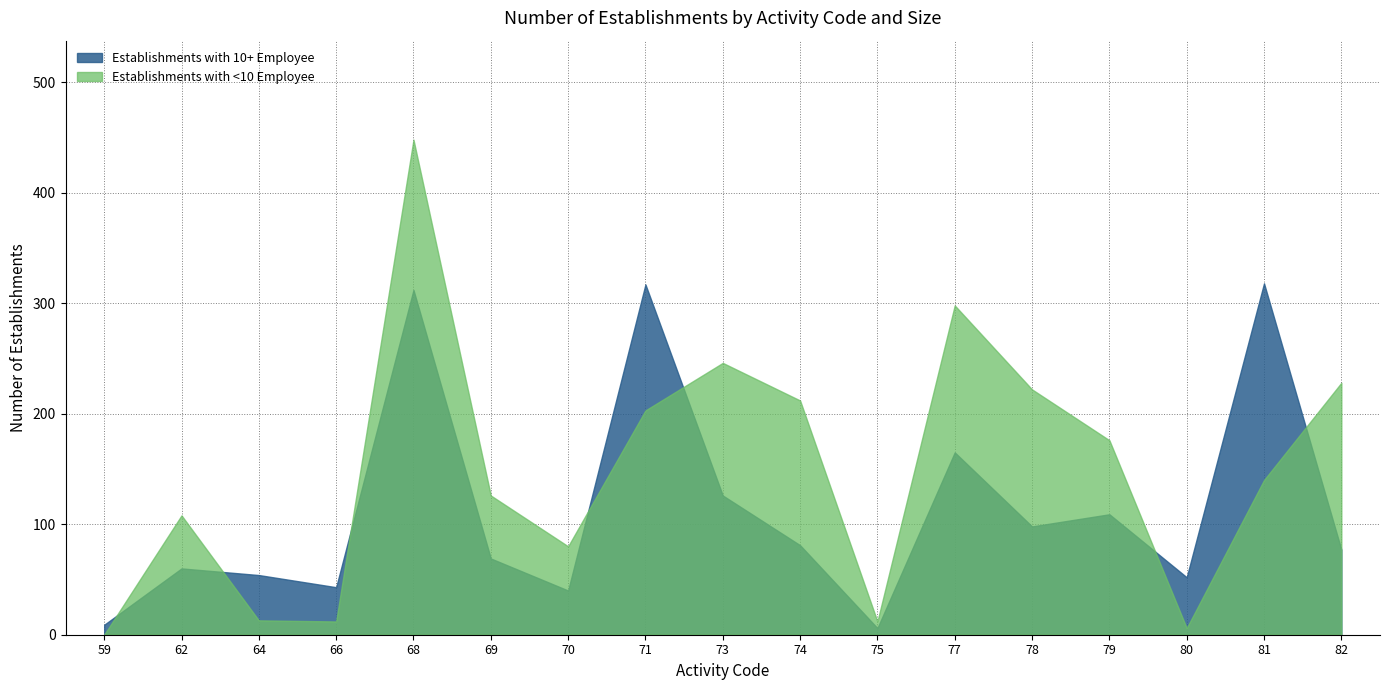

At which label is Establishments with 10+ Employee closest to 162?

77